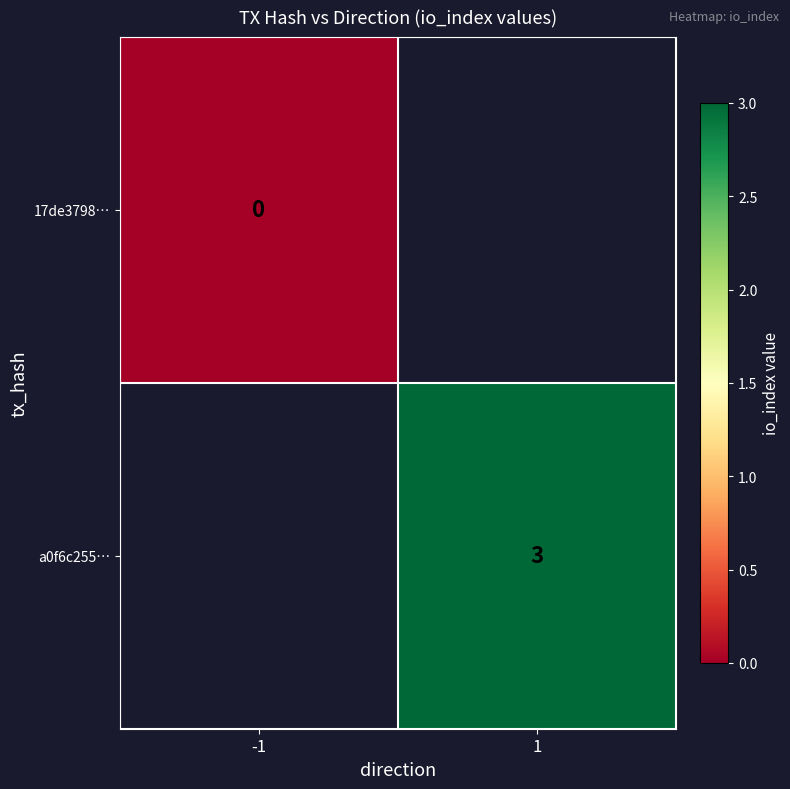

The a0f6c255… series shows 3 at 1. True or false?

True